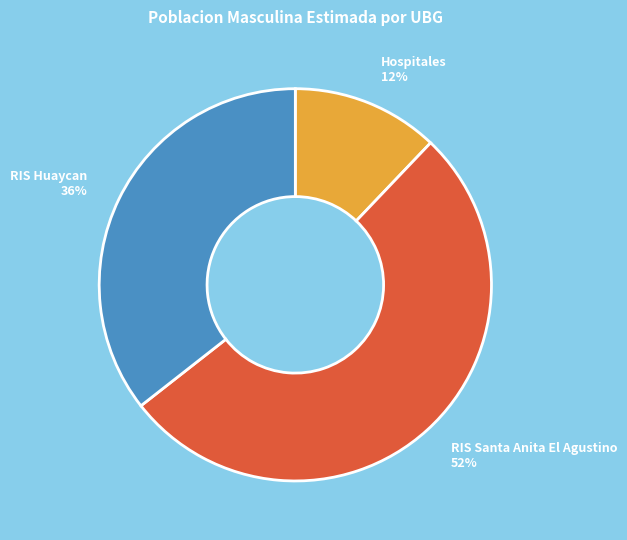

Between RIS Huaycan and RIS Santa Anita El Agustino, which is larger?

RIS Santa Anita El Agustino